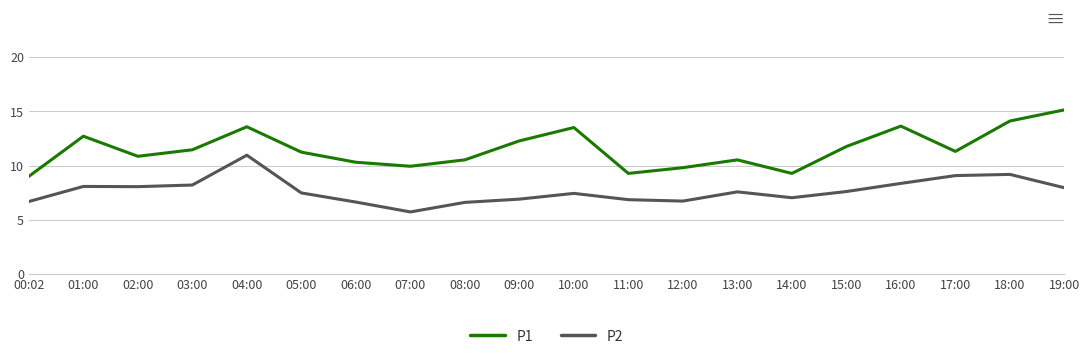

True or false: P1 has more than 0 points higher than both neighbors.

True